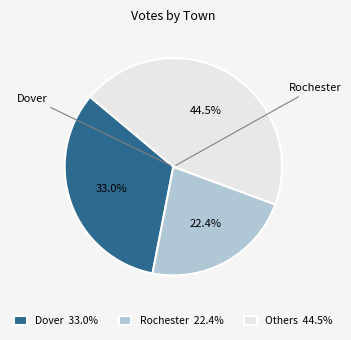

Rank the categories by value from lowest to highest.

Rochester 22.4%, Dover 33.0%, Others 44.5%